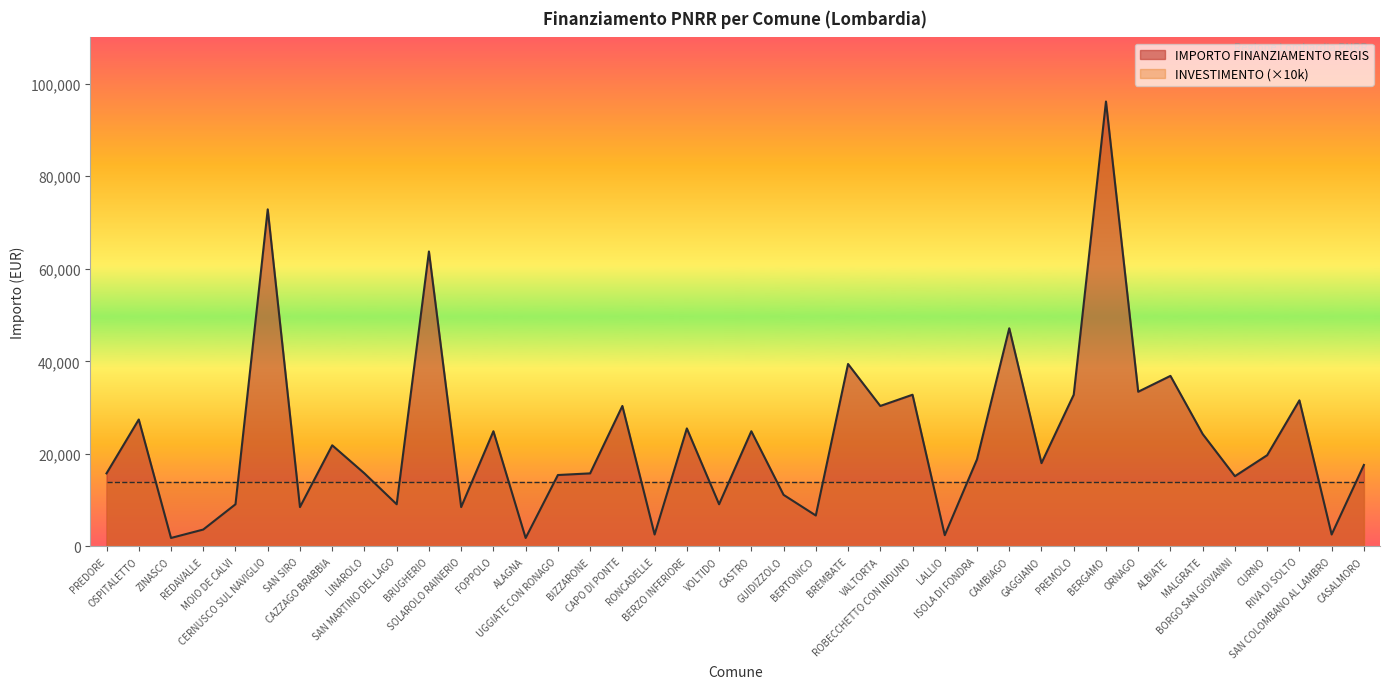

What is the difference between the second highest and second lowest values?

71019